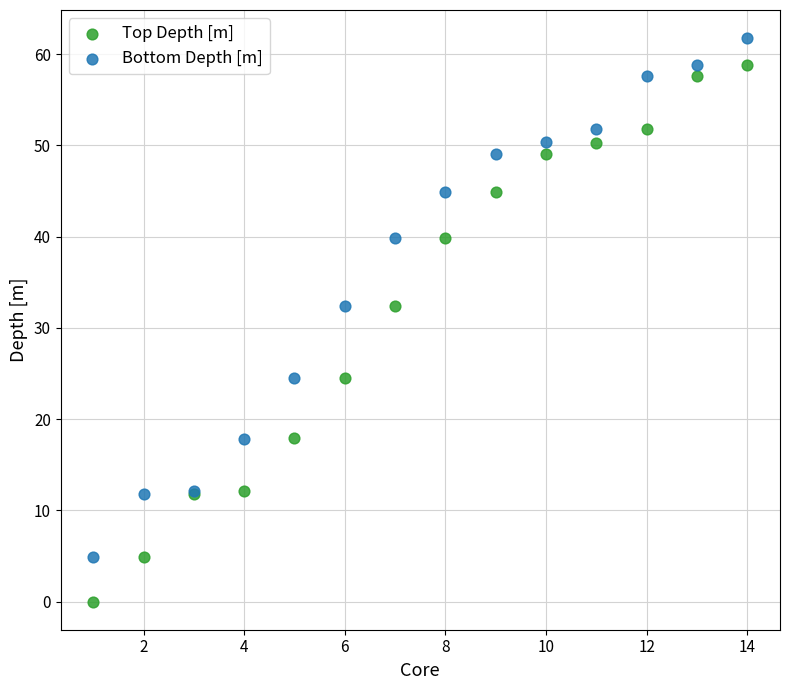

What is the X range (max minus min) for the scatter plot?

13.0